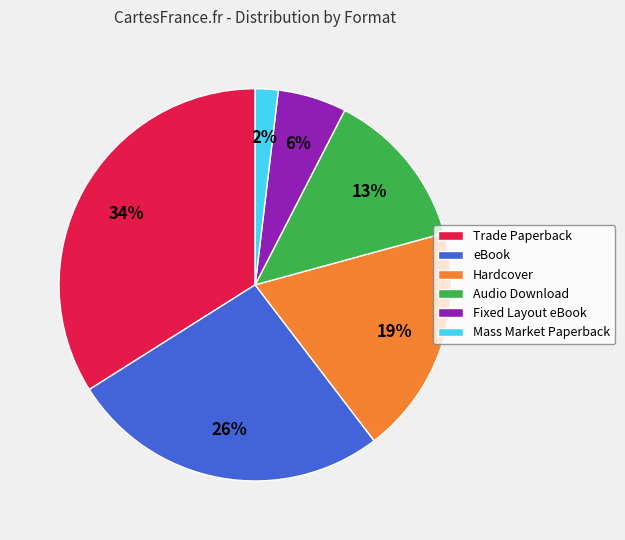

Which has a higher value, Trade Paperback or eBook?

Trade Paperback